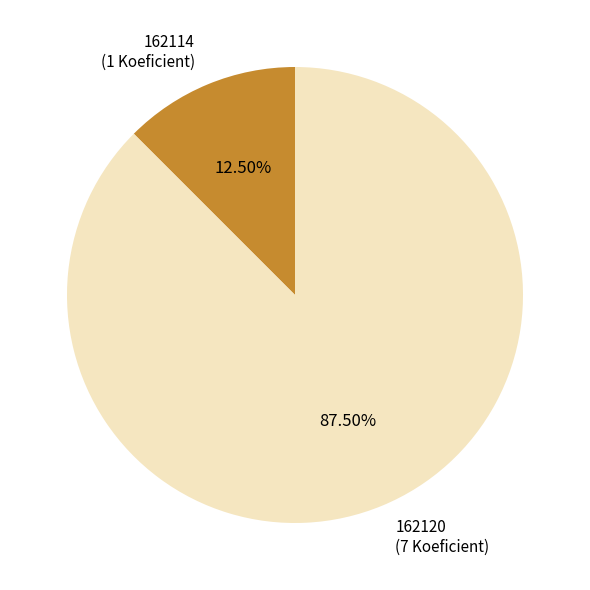

How many segments does this pie chart have?

2